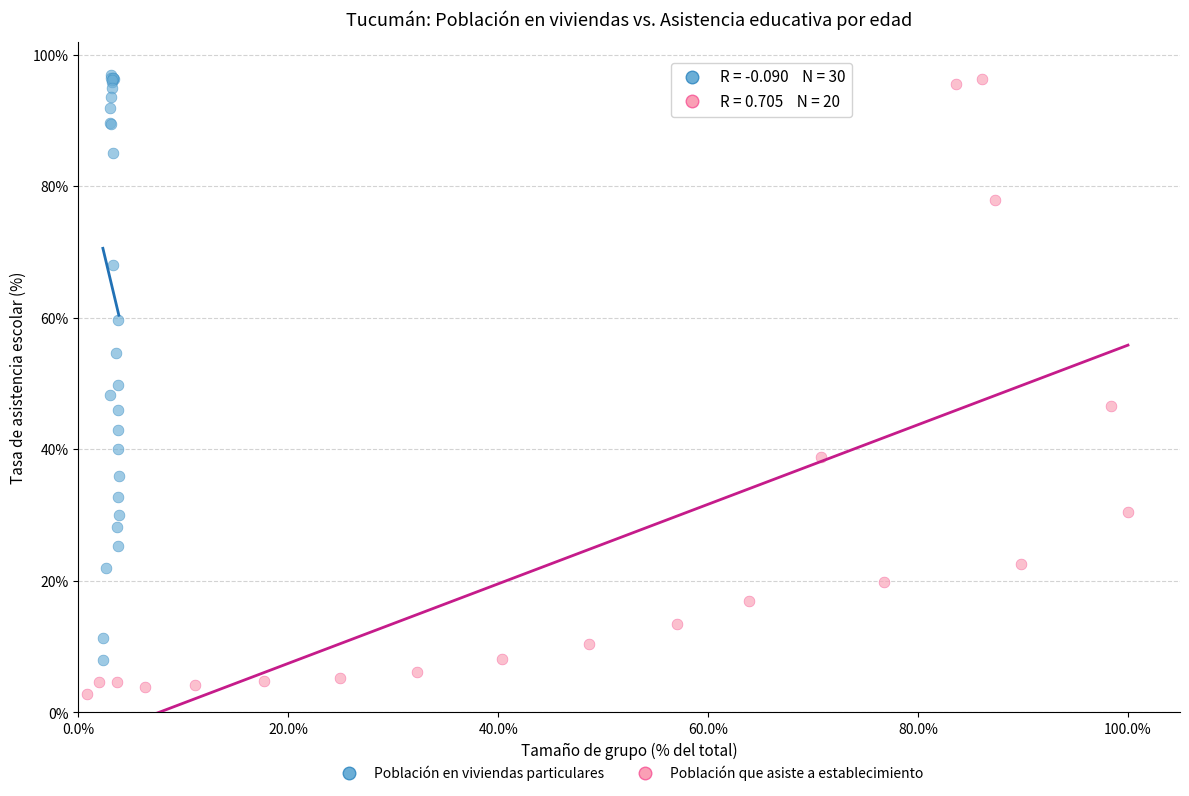

Which series contains the lowest Y value?

Población que asiste a establecimiento